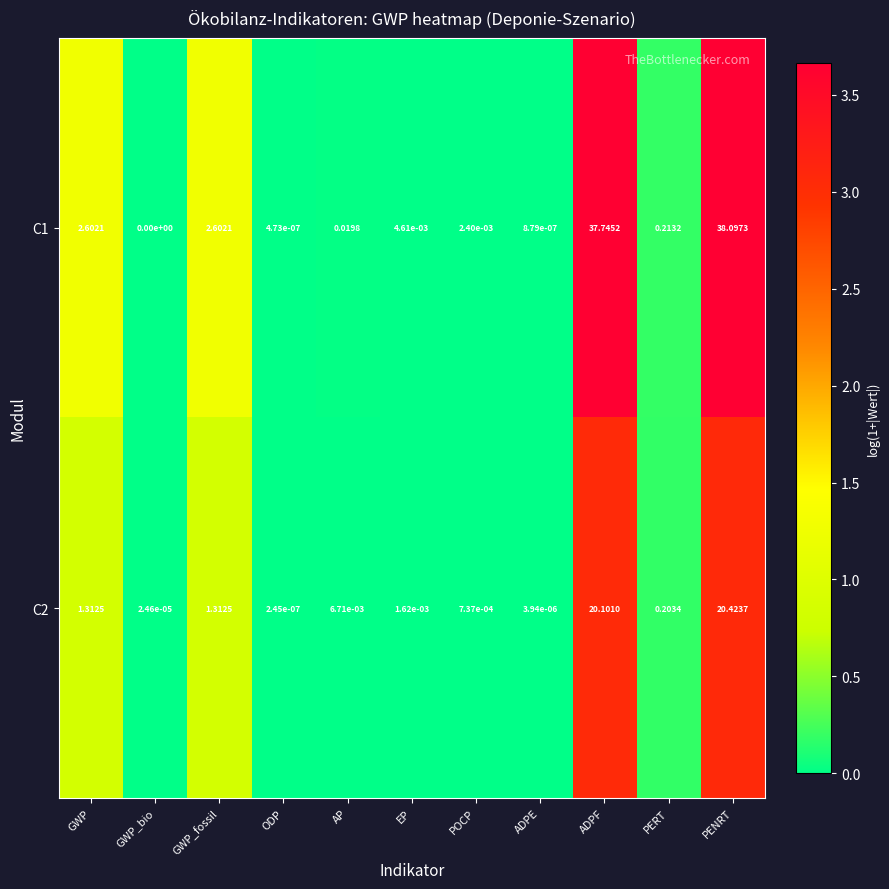

At which category is the sum across all series the highest?

PENRT